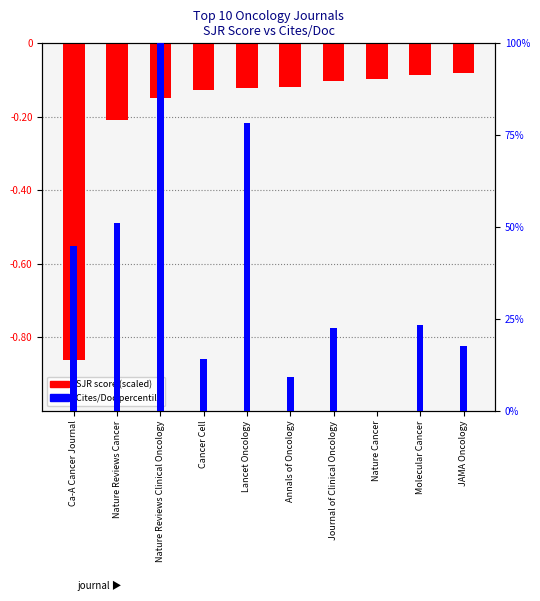

What is the label of the 10th bar from the right?

Ca-A Cancer Journal